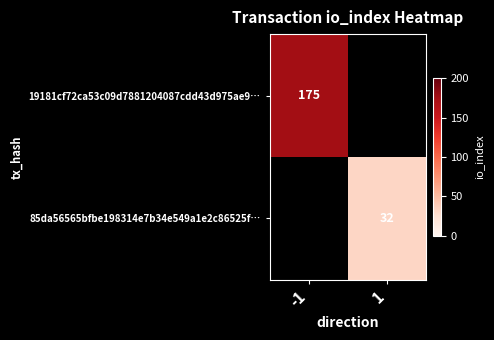

The value of 85da56565bfbe198314e7b34e549a1e2c86525f… at 1 is 14. True or false?

False